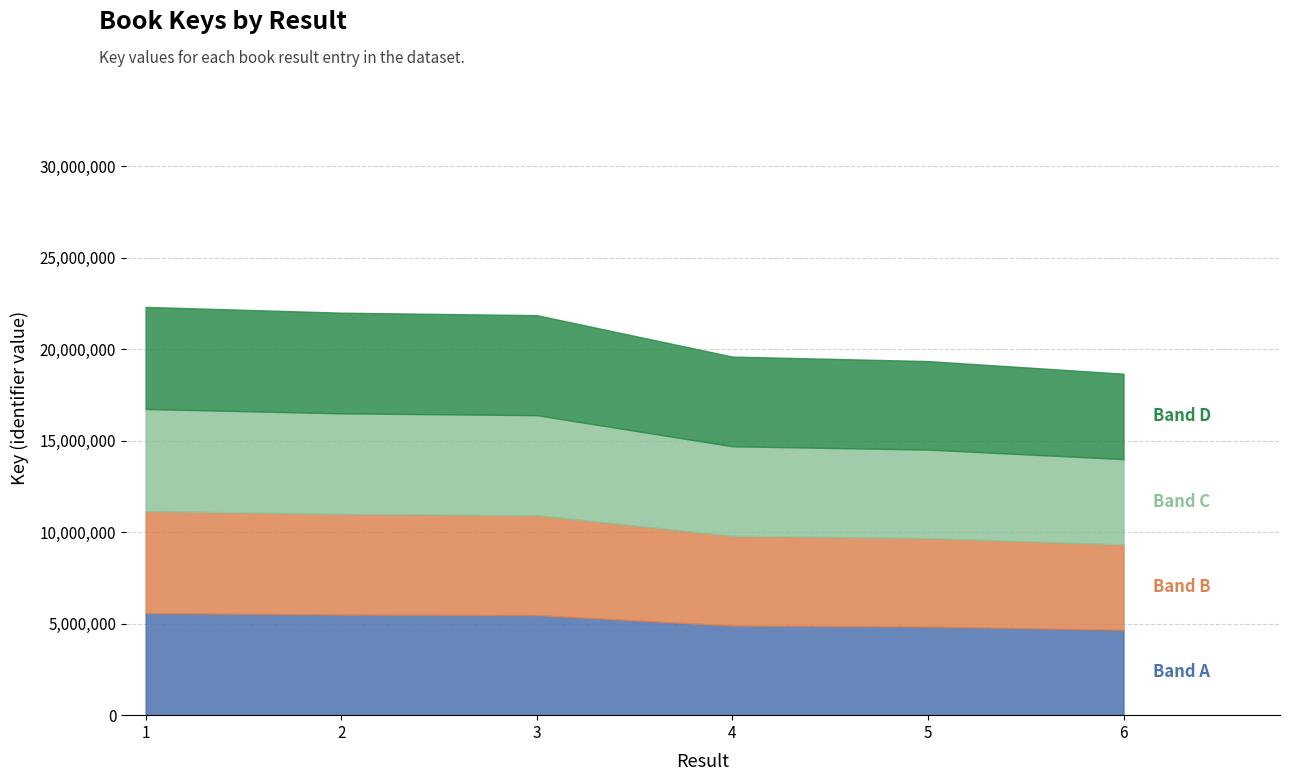

What is the difference between the second highest and minimum values?

833360.8